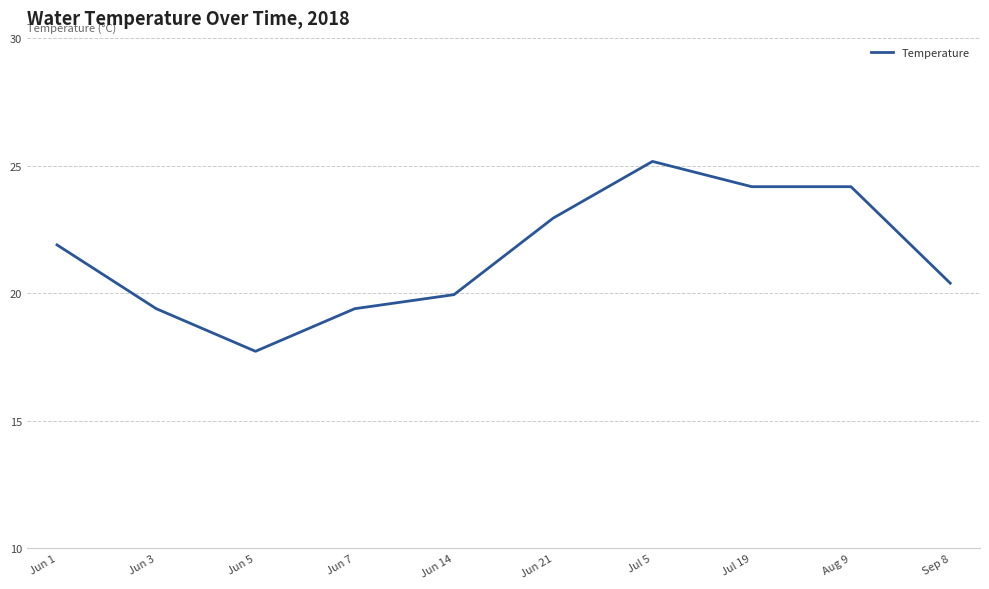

At which category does the data reach its first local valley?

Jun 5